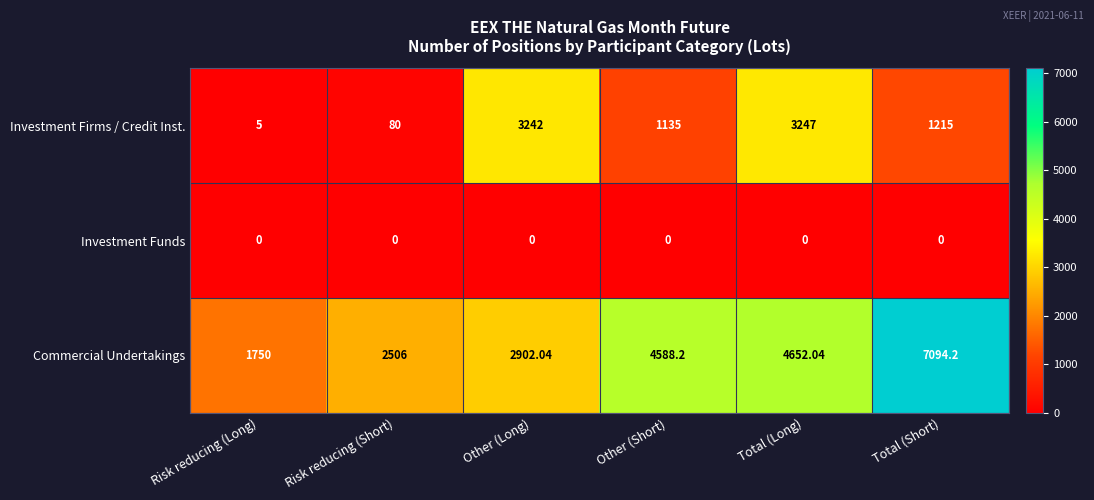

Which series has the largest total across all categories?

Commercial Undertakings